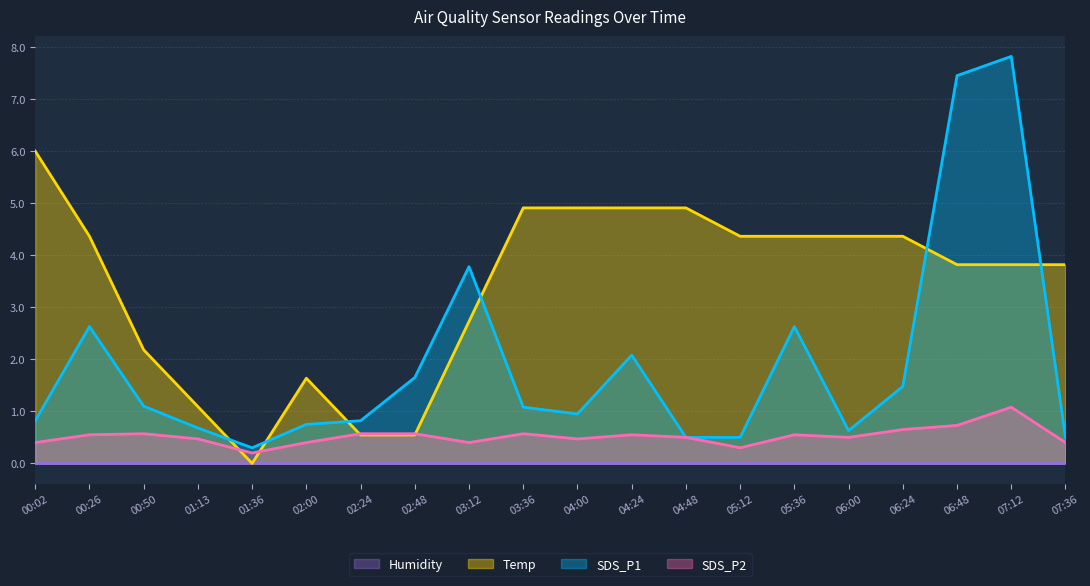

Where do SDS_P1 and Temp first cross each other?

01:13 and 01:36